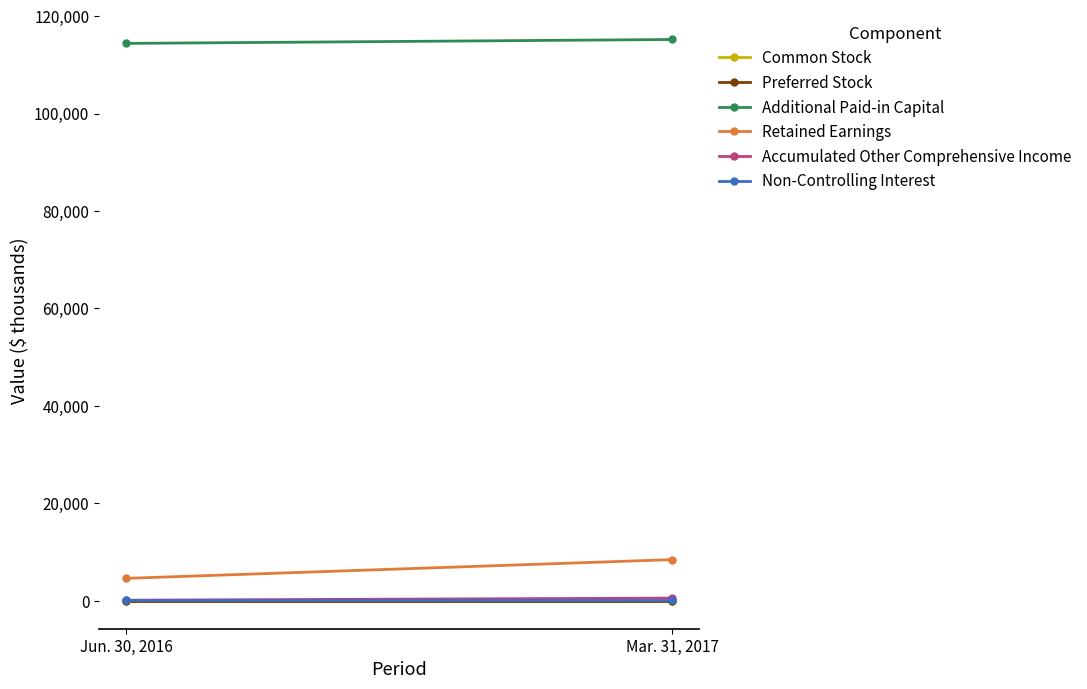

At which label is Non-Controlling Interest closest to 80?

Jun. 30, 2016